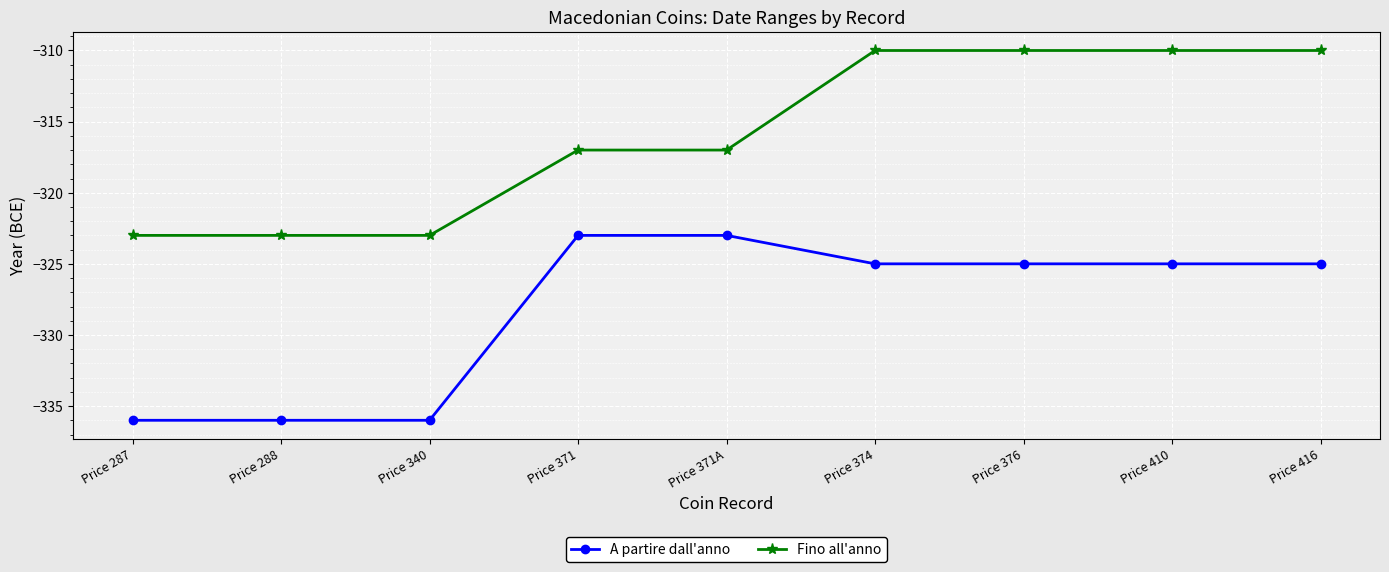

Is the value of Fino all'anno at Price 371A greater than the value of A partire dall'anno at Price 374?

Yes